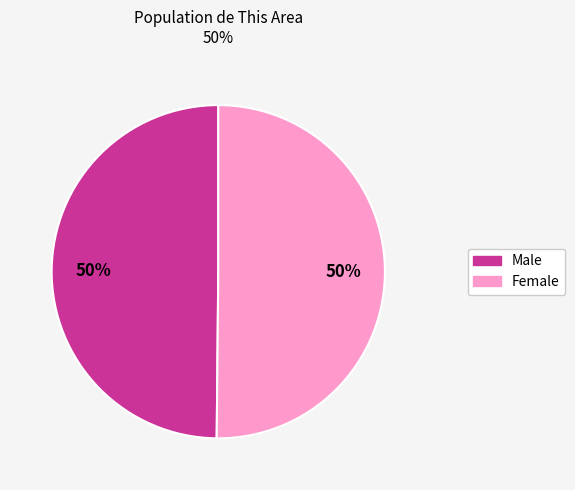

Approximately how many times larger is the value at Female compared to Male?

1.0